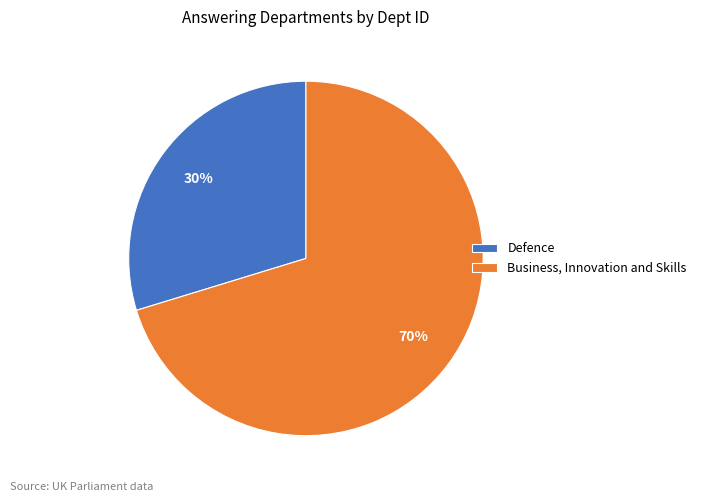

Combined, do Business, Innovation and Skills and Defence account for over 50%?

Yes